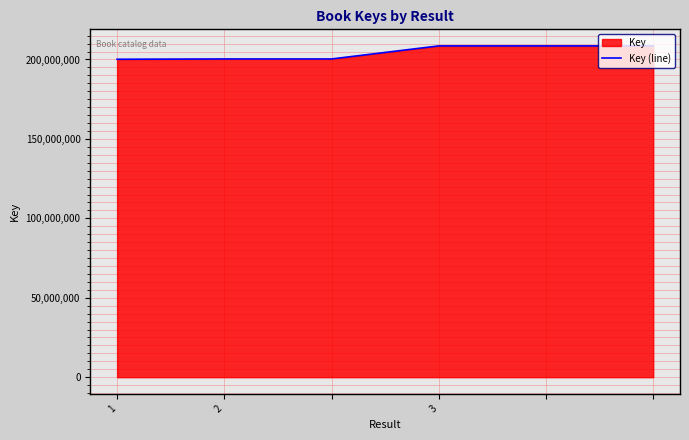

At which category does the chart reach its minimum across all series?

1